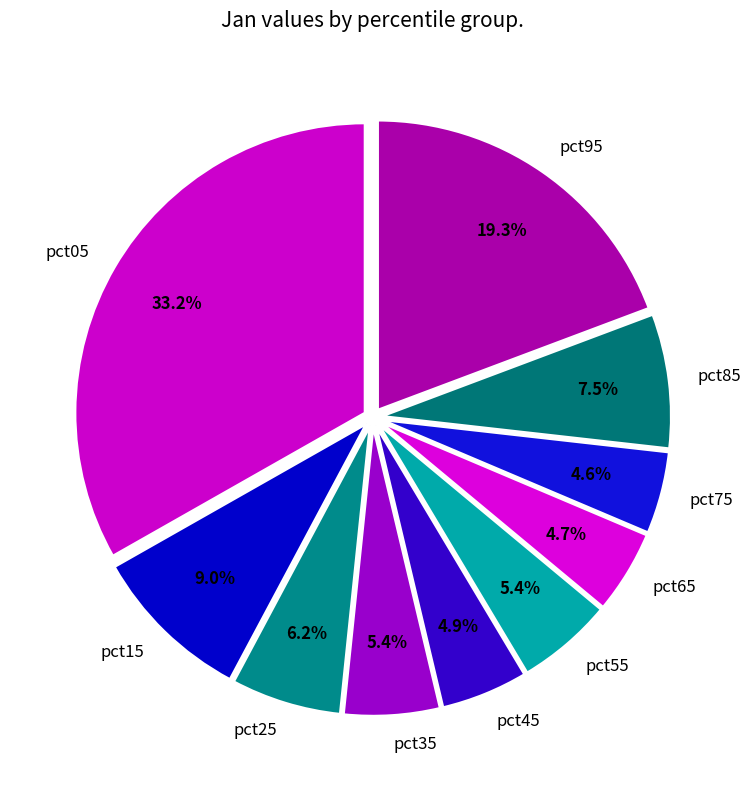

To the nearest percent, what portion does pct55 represent?

5%